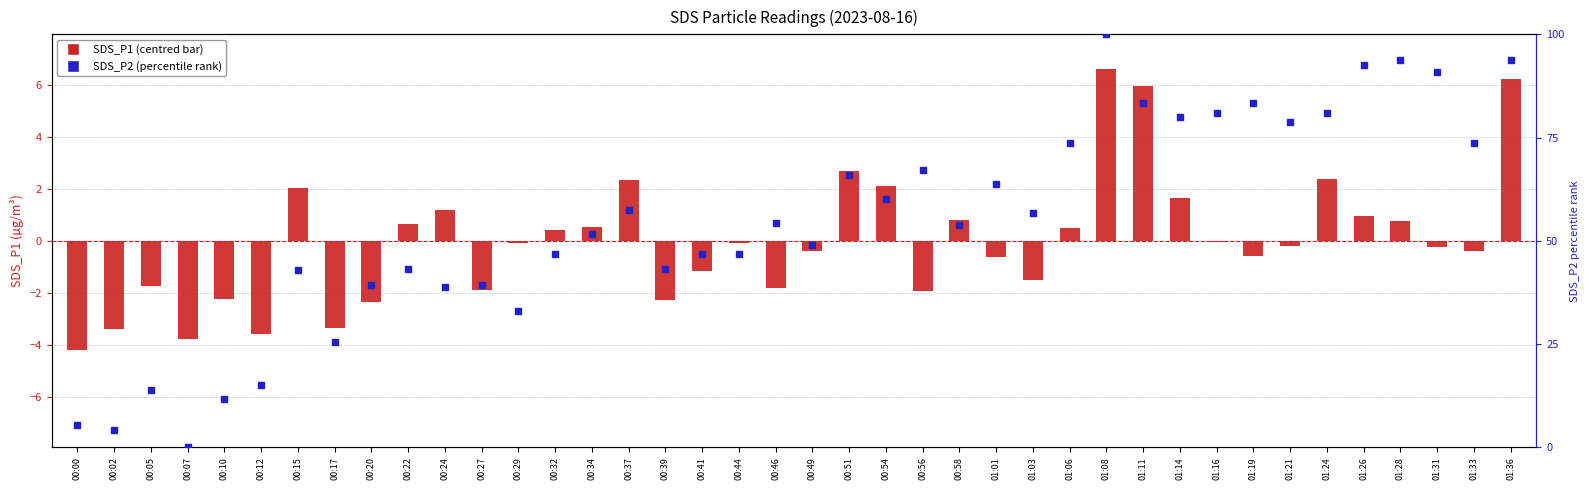

What is the total value across all series at 00:56?

65.2